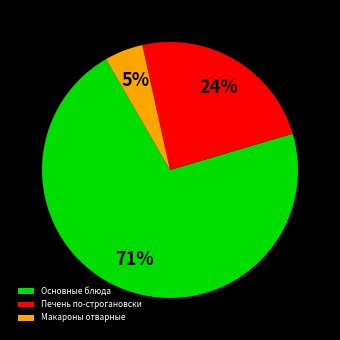

Between Основные блюда and Печень по-строгановски, which is larger?

Основные блюда